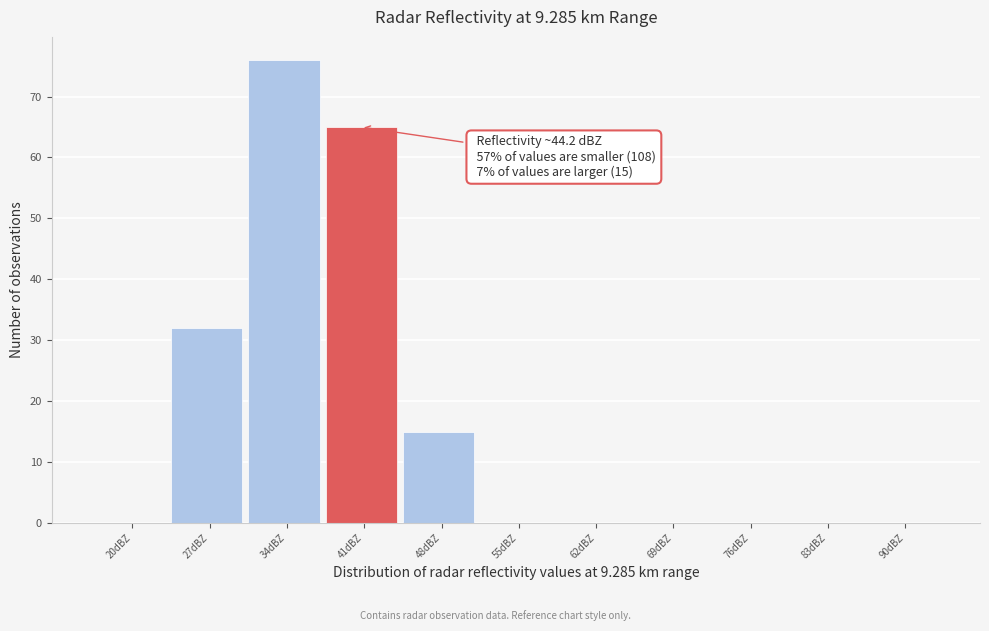

Reading right to left, what are all the values shown in this chart?

90dBZ=0	83dBZ=0	76dBZ=0	69dBZ=0	62dBZ=0	55dBZ=0	48dBZ=15	41dBZ=65	34dBZ=76	27dBZ=32	20dBZ=0